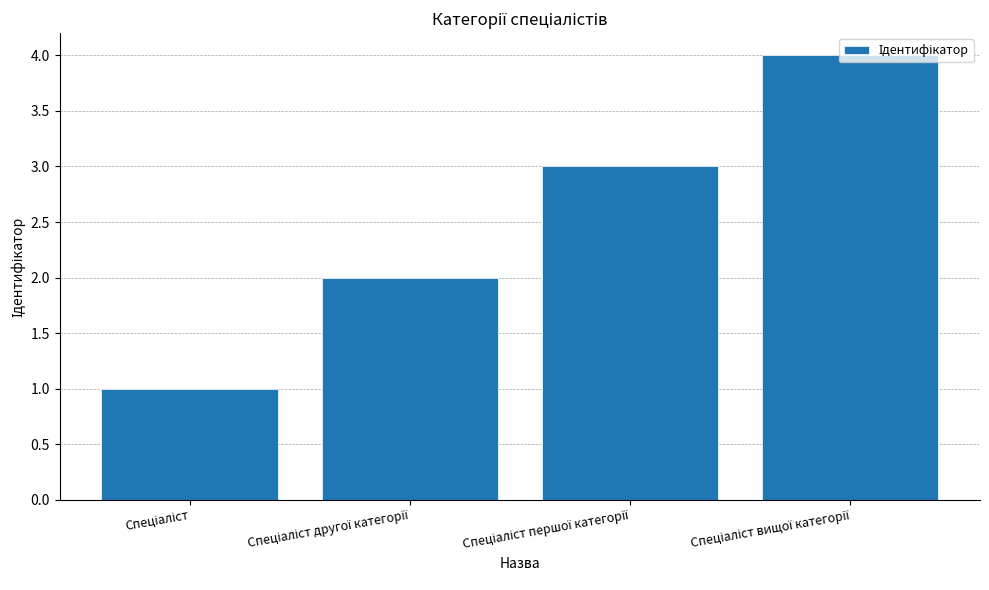

What is the greatest value displayed?

4